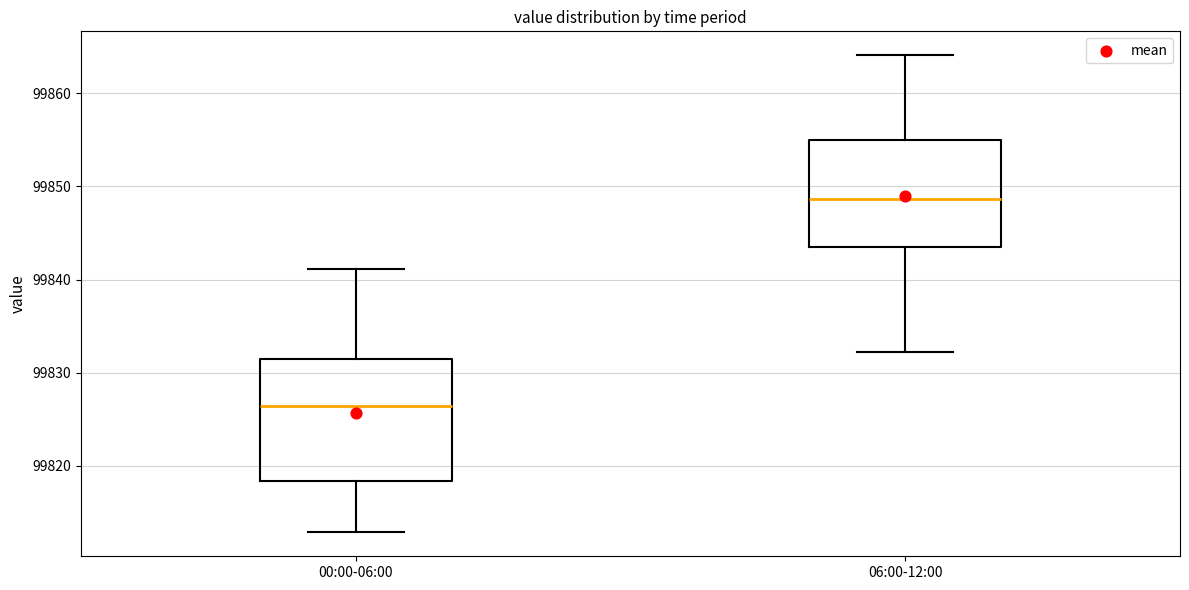

Reading left to right, transcribe this box plot: for each box, give where its median line is, the range the box spans, and where its two whiskers end, as read against the y-axis. The values are not printed on the chart, so give them approximately, as read against the axis.

00:00-06:00: median 99826, box 99818 to 99831, whiskers 99813 to 99841
06:00-12:00: median 99849, box 99844 to 99855, whiskers 99832 to 99864